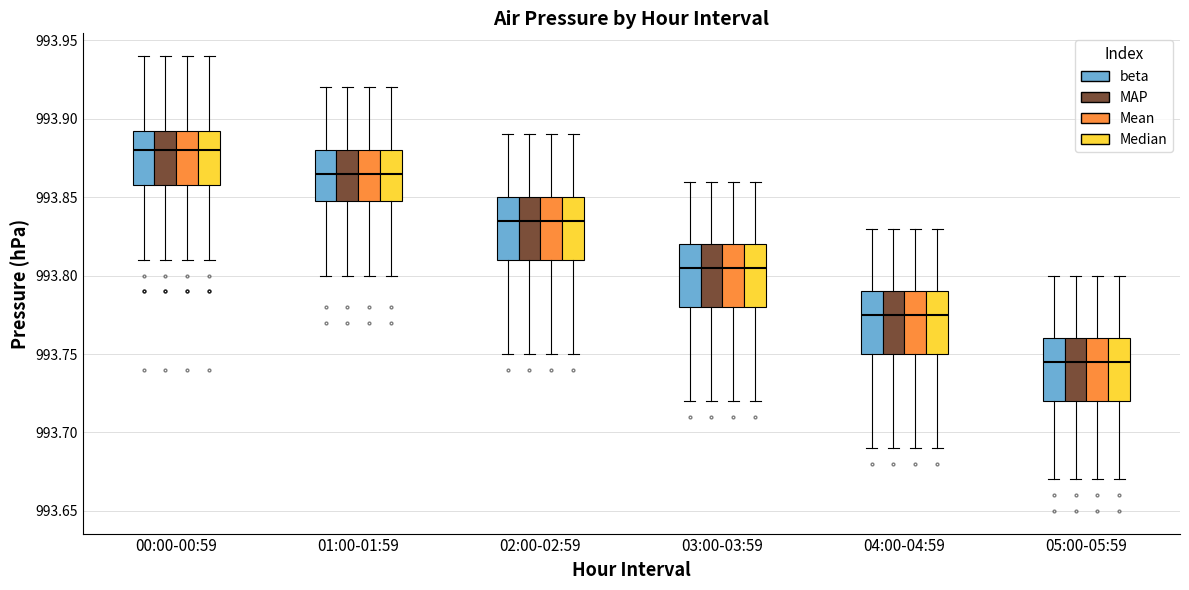

Reading left to right, read every box against the y-axis: the position of its median line, the range the box covers, and the ends of its whiskers. The values are not printed on the chart, so give them approximately, as read against the axis.

00:00-00:59 (beta): median 993.880, box 993.860 to 993.895, whiskers 993.810 to 993.940
00:00-00:59 (MAP): median 993.880, box 993.860 to 993.895, whiskers 993.810 to 993.940
00:00-00:59 (Mean): median 993.880, box 993.860 to 993.895, whiskers 993.810 to 993.940
00:00-00:59 (Median): median 993.880, box 993.860 to 993.895, whiskers 993.810 to 993.940
01:00-01:59 (beta): median 993.865, box 993.850 to 993.880, whiskers 993.800 to 993.920
01:00-01:59 (MAP): median 993.865, box 993.850 to 993.880, whiskers 993.800 to 993.920
01:00-01:59 (Mean): median 993.865, box 993.850 to 993.880, whiskers 993.800 to 993.920
01:00-01:59 (Median): median 993.865, box 993.850 to 993.880, whiskers 993.800 to 993.920
02:00-02:59 (beta): median 993.835, box 993.810 to 993.850, whiskers 993.750 to 993.890
02:00-02:59 (MAP): median 993.835, box 993.810 to 993.850, whiskers 993.750 to 993.890
02:00-02:59 (Mean): median 993.835, box 993.810 to 993.850, whiskers 993.750 to 993.890
02:00-02:59 (Median): median 993.835, box 993.810 to 993.850, whiskers 993.750 to 993.890
03:00-03:59 (beta): median 993.805, box 993.780 to 993.820, whiskers 993.720 to 993.860
03:00-03:59 (MAP): median 993.805, box 993.780 to 993.820, whiskers 993.720 to 993.860
03:00-03:59 (Mean): median 993.805, box 993.780 to 993.820, whiskers 993.720 to 993.860
03:00-03:59 (Median): median 993.805, box 993.780 to 993.820, whiskers 993.720 to 993.860
04:00-04:59 (beta): median 993.775, box 993.750 to 993.790, whiskers 993.690 to 993.830
04:00-04:59 (MAP): median 993.775, box 993.750 to 993.790, whiskers 993.690 to 993.830
04:00-04:59 (Mean): median 993.775, box 993.750 to 993.790, whiskers 993.690 to 993.830
04:00-04:59 (Median): median 993.775, box 993.750 to 993.790, whiskers 993.690 to 993.830
05:00-05:59 (beta): median 993.745, box 993.720 to 993.760, whiskers 993.670 to 993.800
05:00-05:59 (MAP): median 993.745, box 993.720 to 993.760, whiskers 993.670 to 993.800
05:00-05:59 (Mean): median 993.745, box 993.720 to 993.760, whiskers 993.670 to 993.800
05:00-05:59 (Median): median 993.745, box 993.720 to 993.760, whiskers 993.670 to 993.800